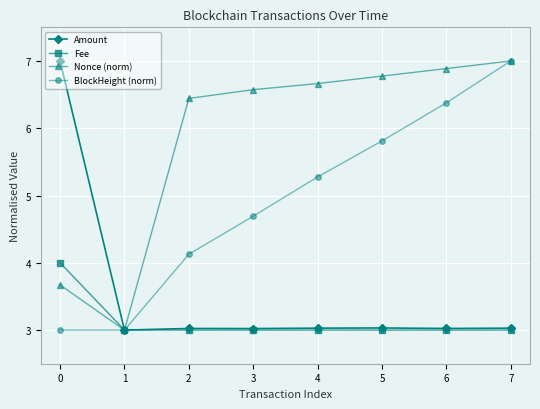

Reading left to right, extract all data points from this chart.

Amount: 0=7.0	1=3.0	2=3.0	3=3.0	4=3.0	5=3.0	6=3.0	7=3.0
Fee: 0=4.0	1=3.0	2=3.0	3=3.0	4=3.0	5=3.0	6=3.0	7=3.0
Nonce (norm): 0=3.7	1=3.0	2=6.4	3=6.6	4=6.7	5=6.8	6=6.9	7=7.0
BlockHeight (norm): 0=3.0	1=3.0	2=4.1	3=4.7	4=5.3	5=5.8	6=6.4	7=7.0